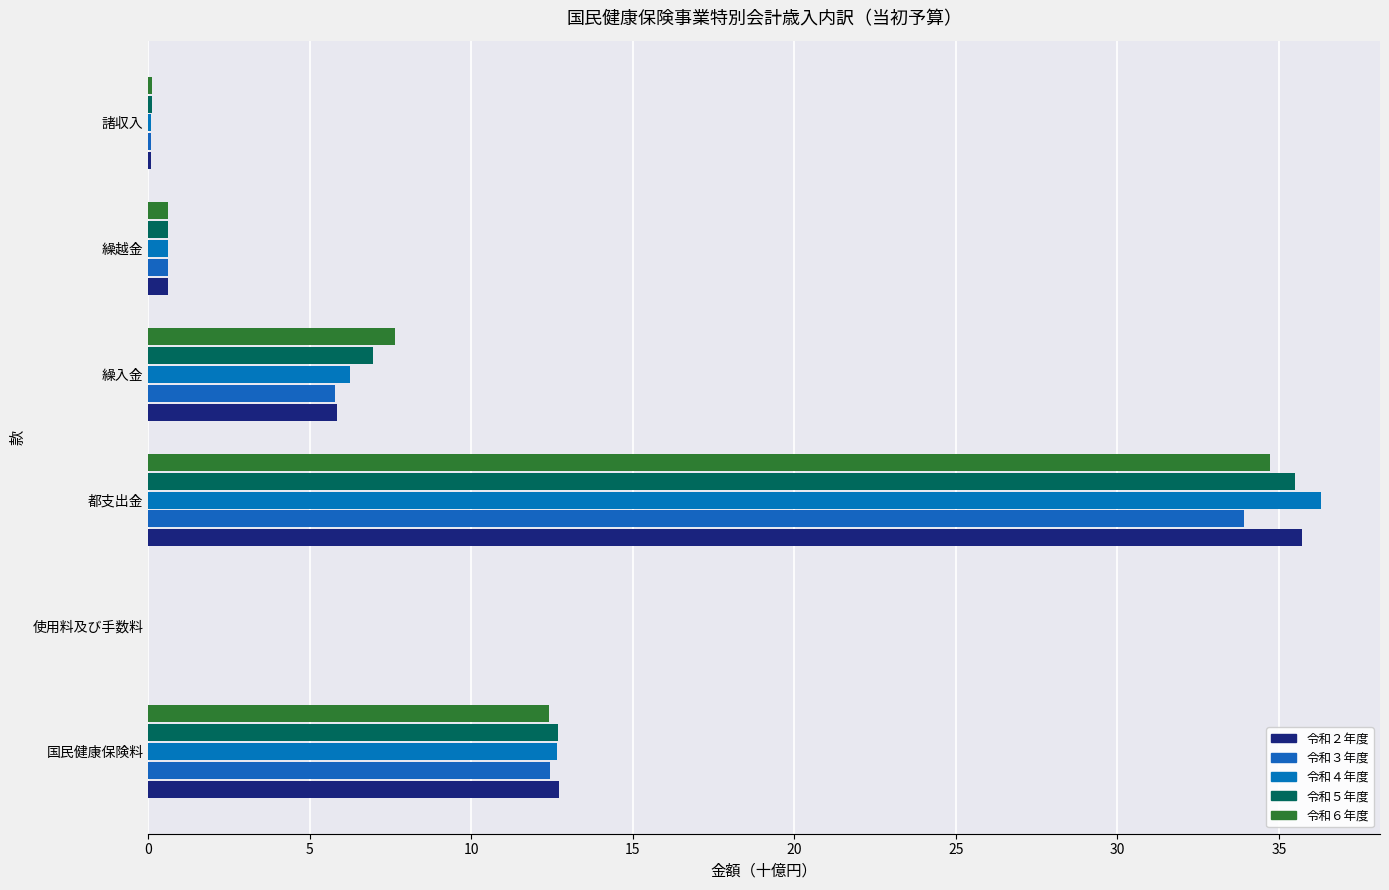

How many series are shown in this chart?

5